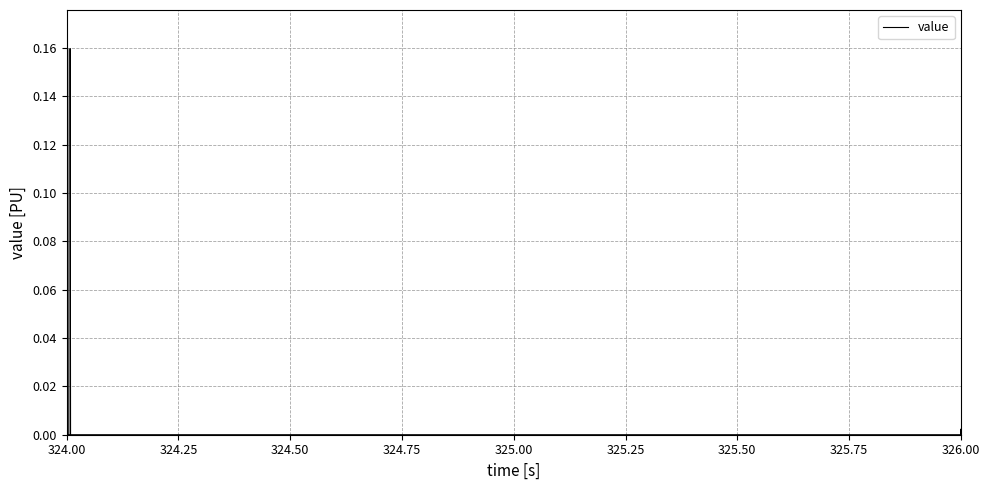

What is the greatest value displayed?

0.2